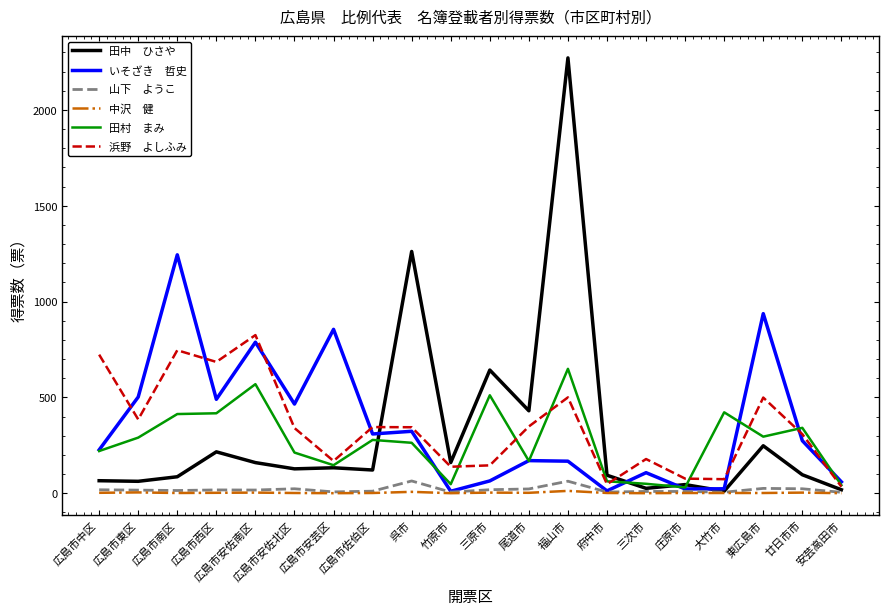

How many lines are shown in the chart?

6